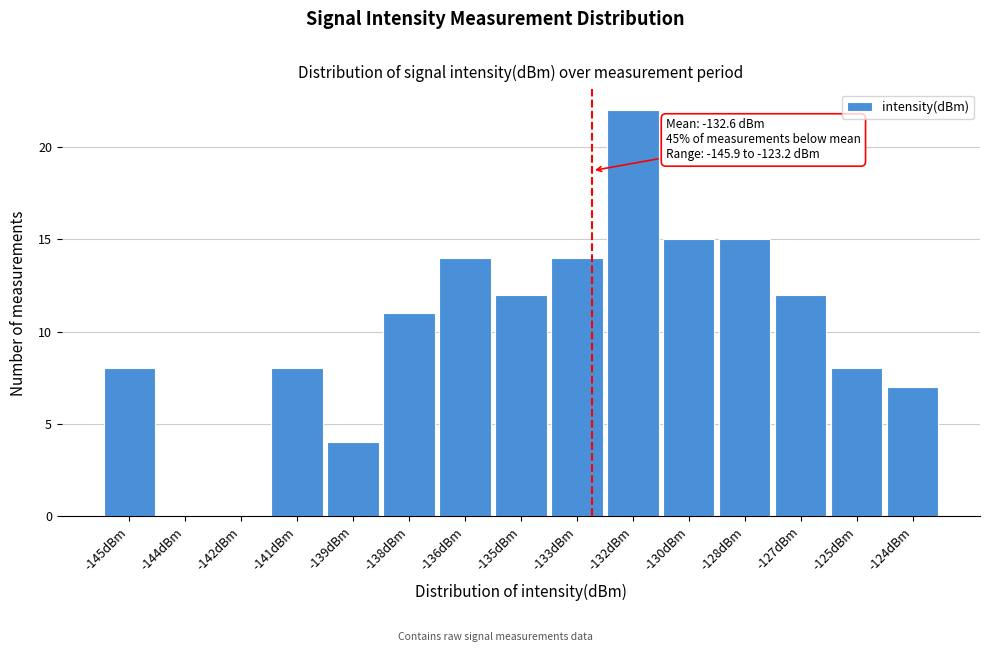

Reading left to right, what are all the values shown in this chart?

-145dBm=8	-144dBm=0	-142dBm=0	-141dBm=8	-139dBm=4	-138dBm=11	-136dBm=14	-135dBm=12	-133dBm=14	-132dBm=22	-130dBm=15	-128dBm=15	-127dBm=12	-125dBm=8	-124dBm=7